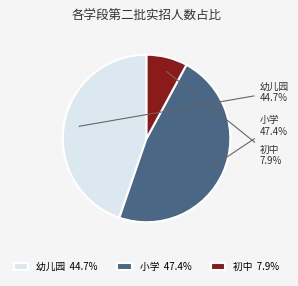

To the nearest percent, what percentage of the pie is 初中?

8%